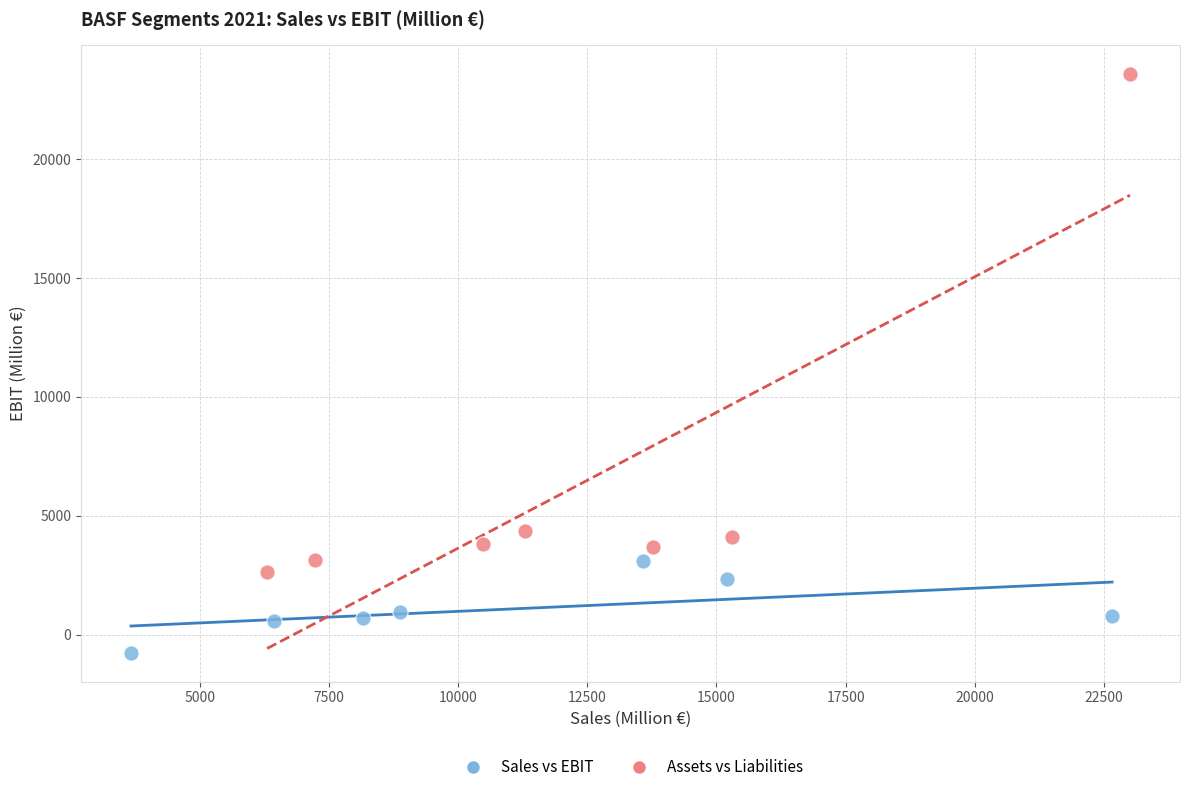

Which series reaches the maximum Y coordinate?

Assets vs Liabilities